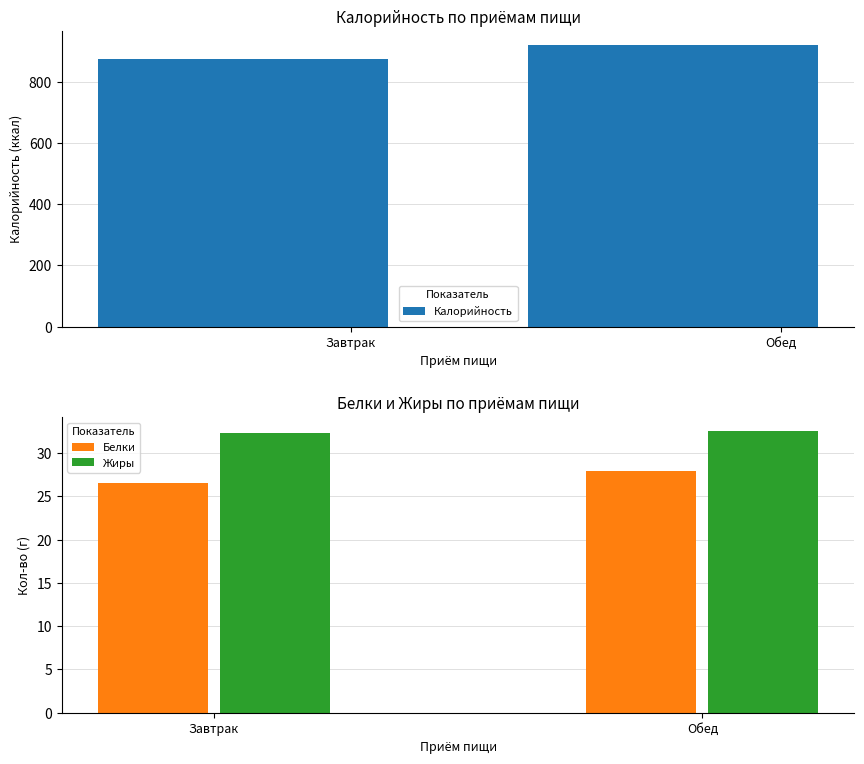

What is the smallest value displayed?

26.6